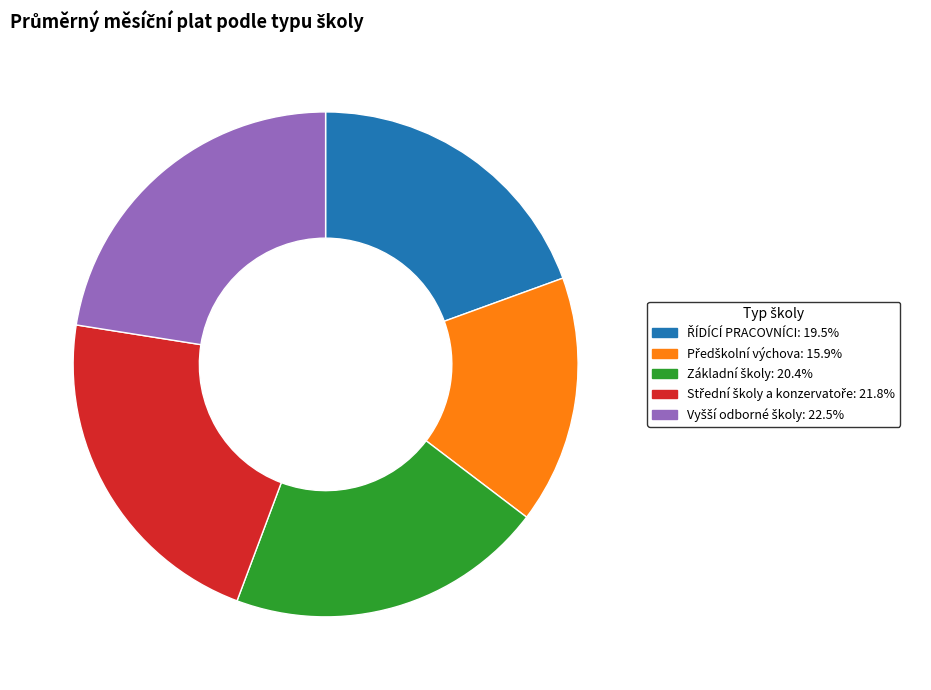

Is there any slice that represents more than half of the pie?

No